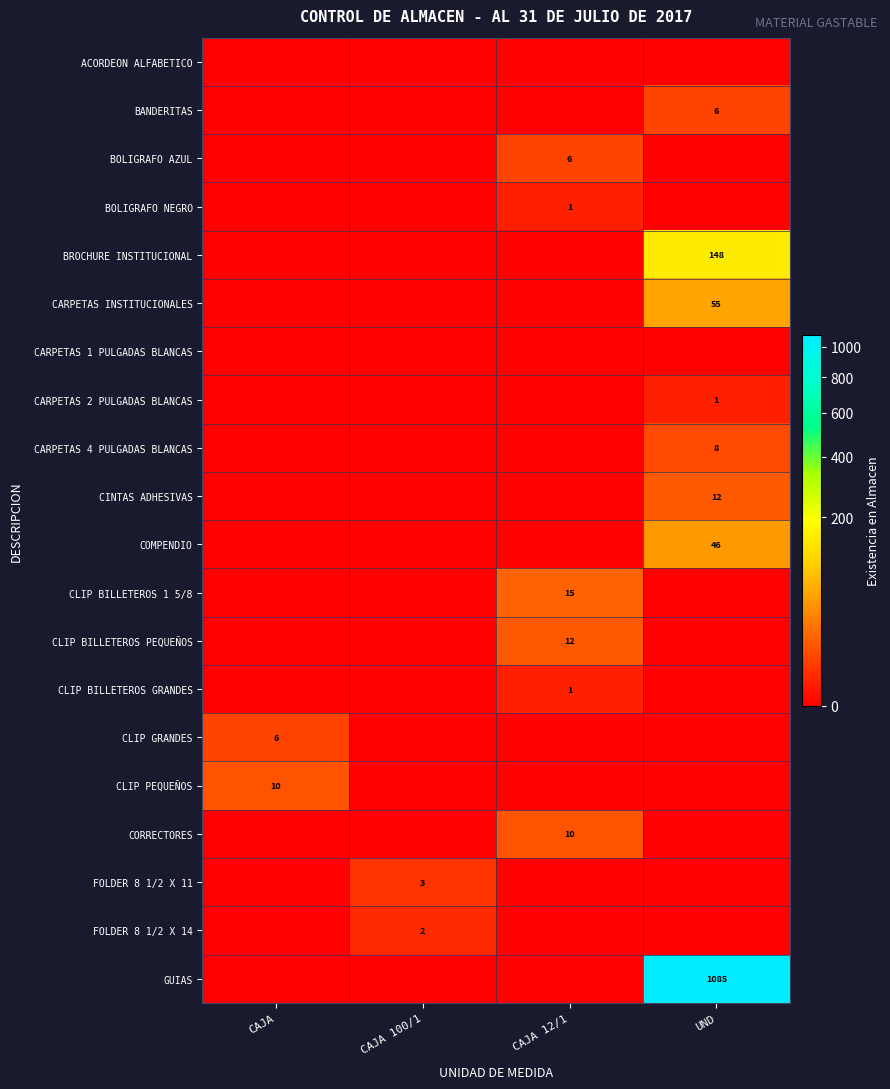

Is it true that CLIP BILLETEROS PEQUEÑOS equals 12 at CAJA 12/1?

True